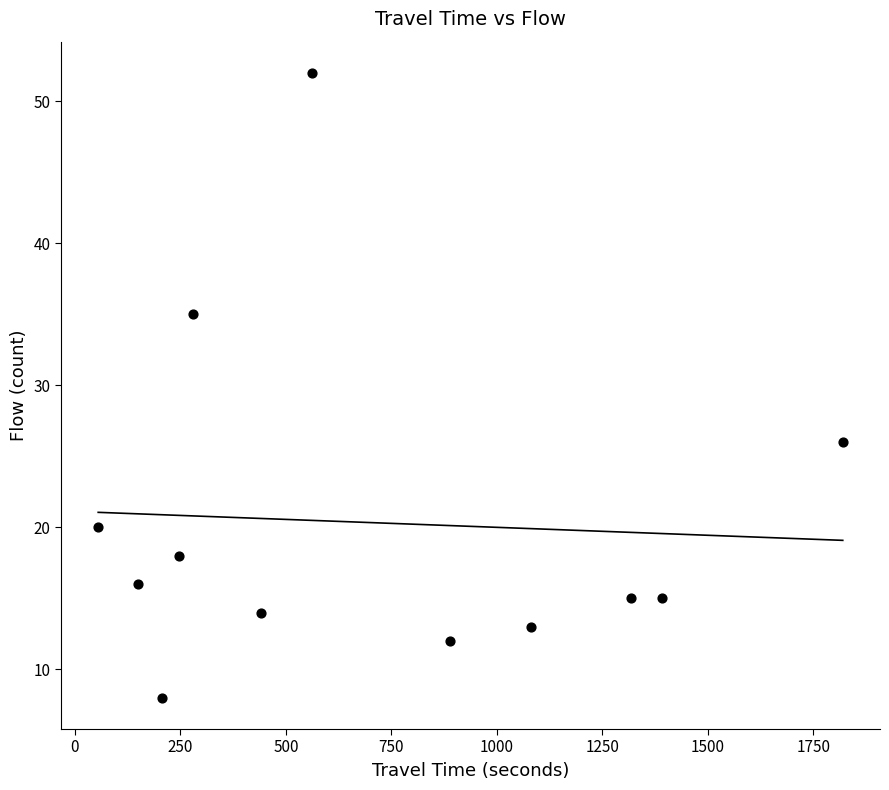

What Y value in the scatter plot is closest to 30?

26